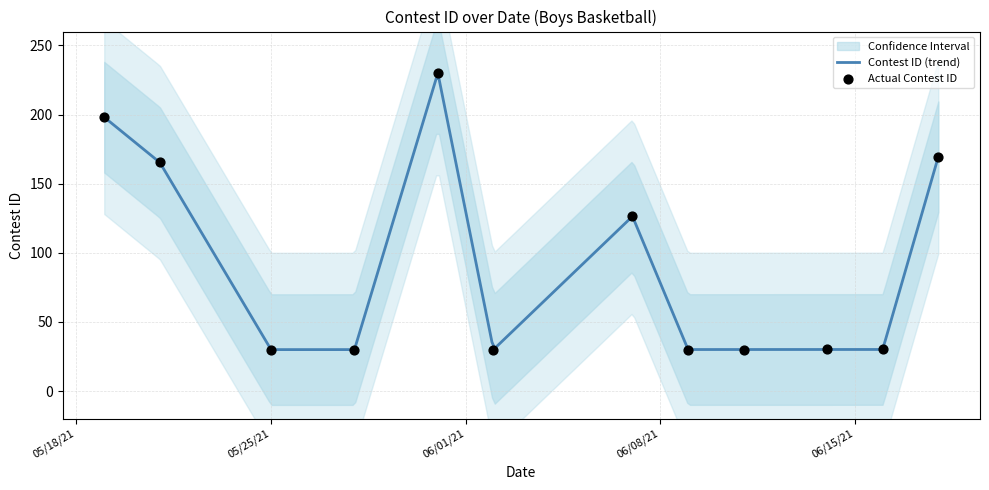

Approximately how many times larger is the value at 6/7/21 compared to 6/9/21?

4.2